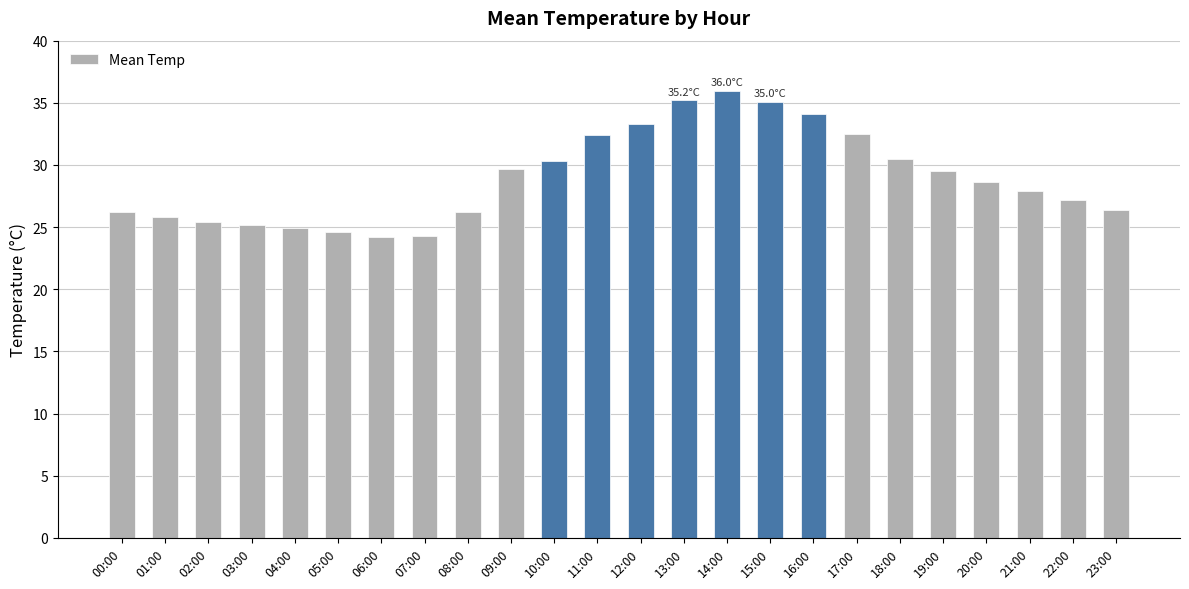

What is the difference between the values at 09:00 and 23:00?

3.3